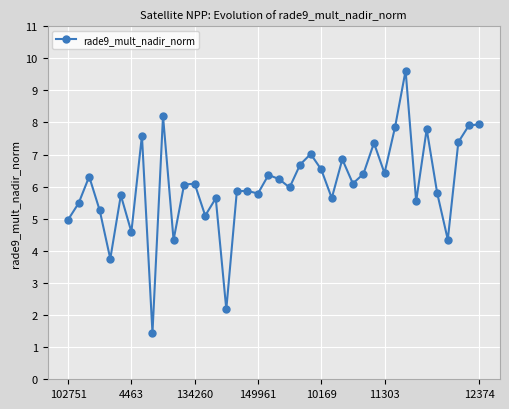

What is the value of the 34th point from the left?

5.5